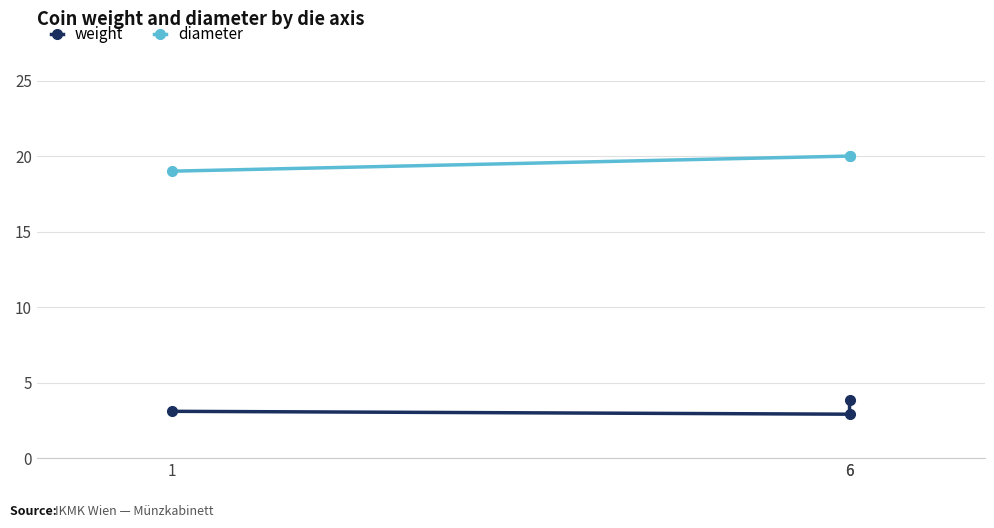

What is the value of the weight point at the 2nd from the left?

2.9